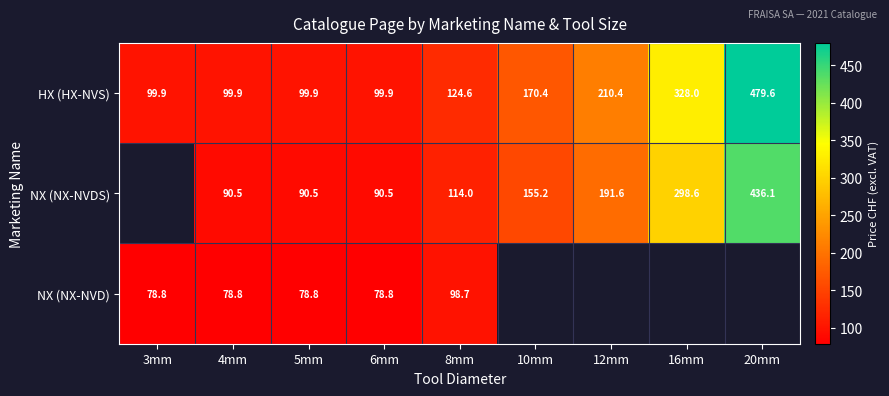

Is it true that NX (NX-NVDS) equals 27.5 at 5mm?

False